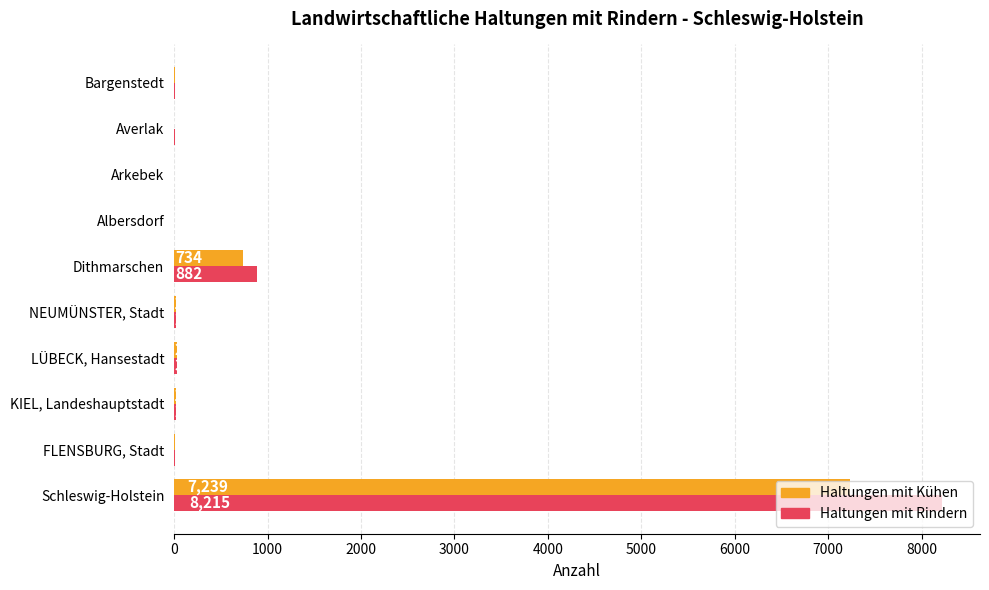

At which label is Haltungen mit Rindern closest to 4109?

Dithmarschen